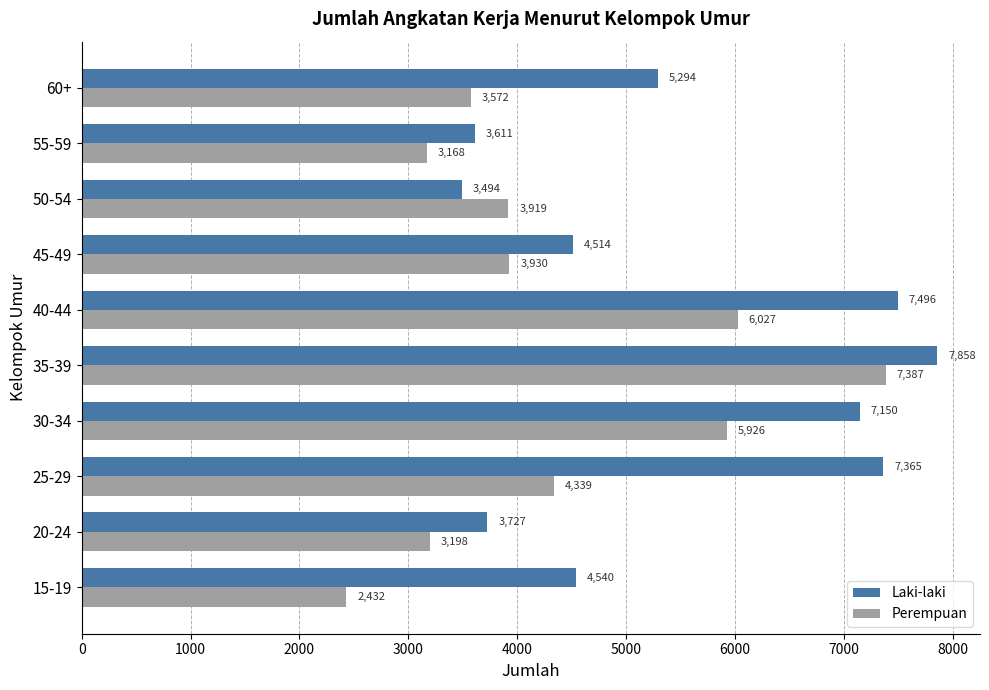

What is the total value across all series at 25-29?

11704